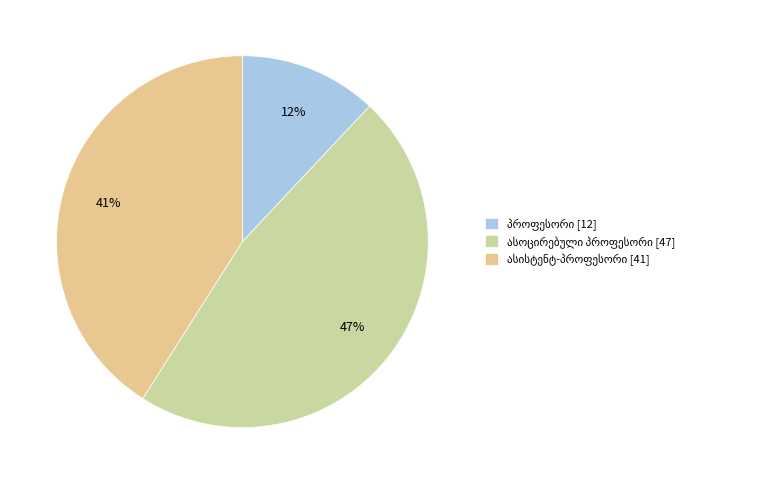

To the nearest percent, what is the difference between the ასისტენტ-პროფესორი and ასოცირებული პროფესორი slice percentages?

6%